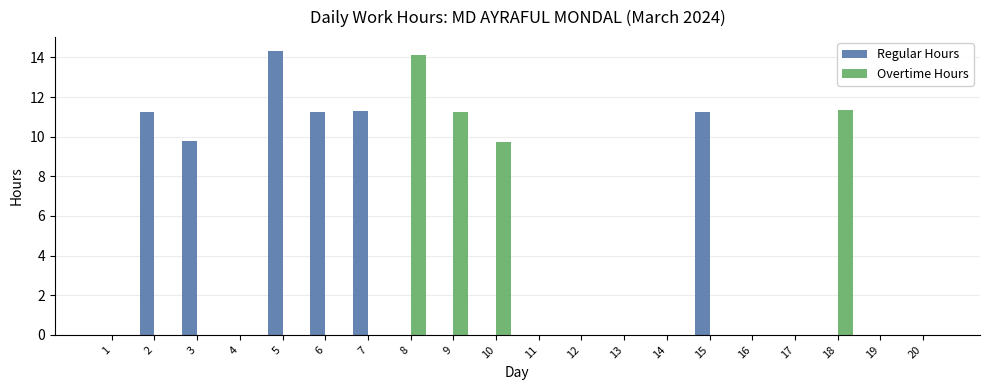

What is the maximum value shown in the chart?

14.3